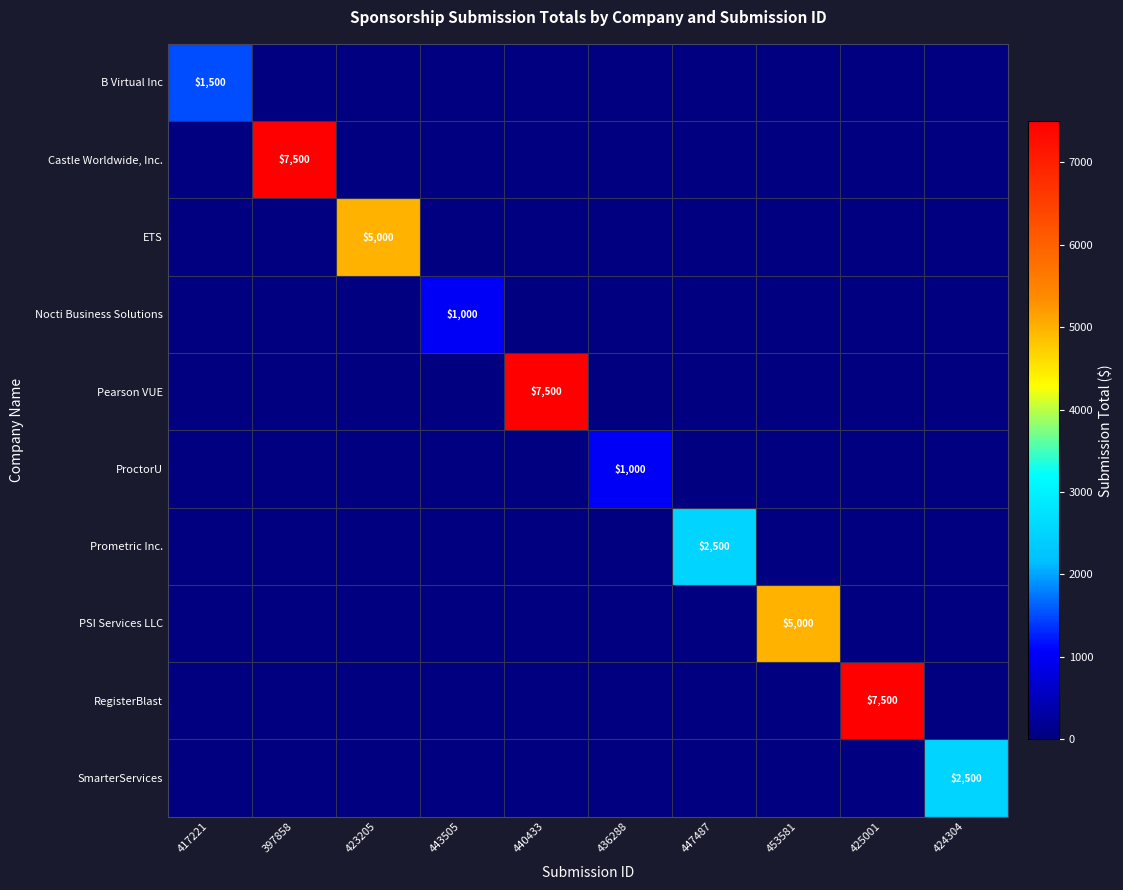

The value of PSI Services LLC at 453581 is 5000. True or false?

True